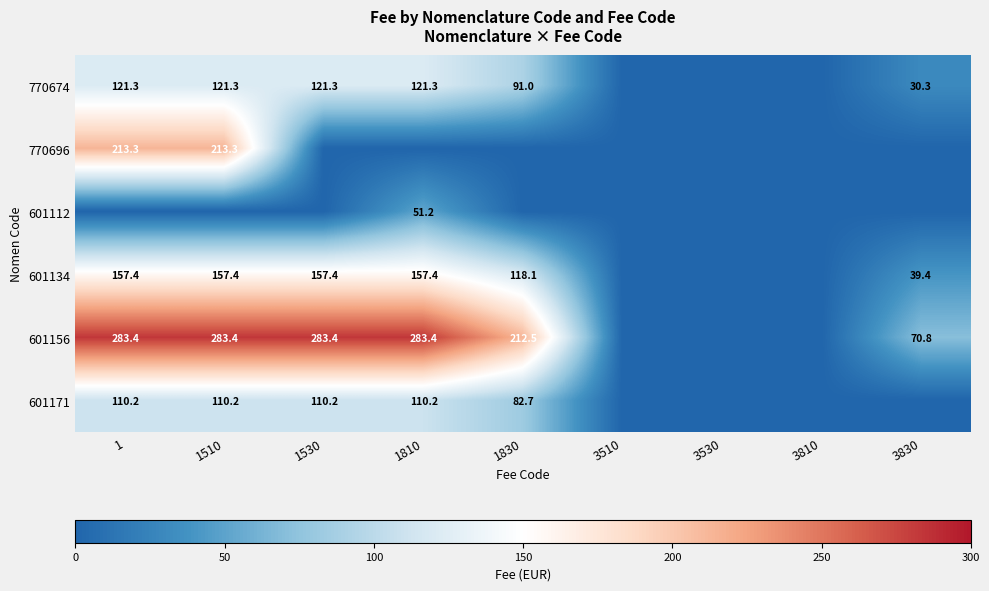

What is the total value across all series at 1530?

672.2